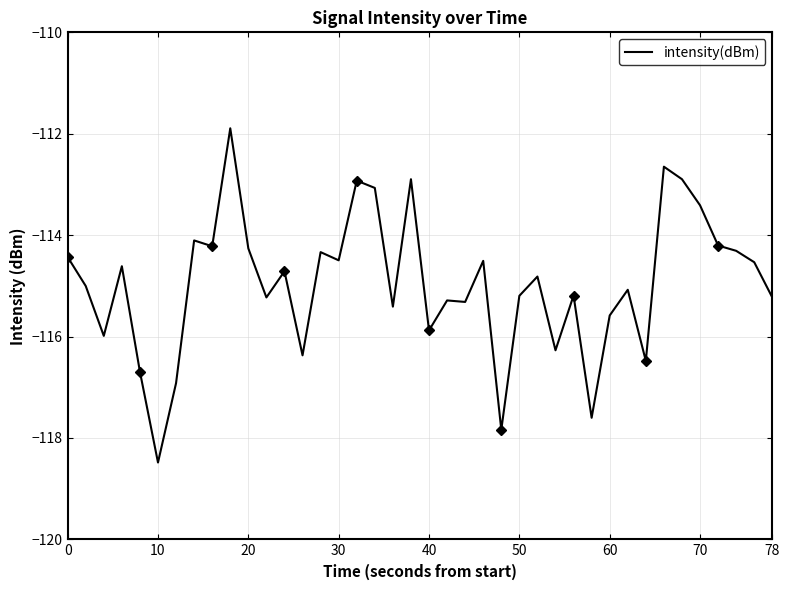

At which label does intensity(dBm) reach its minimum?

10